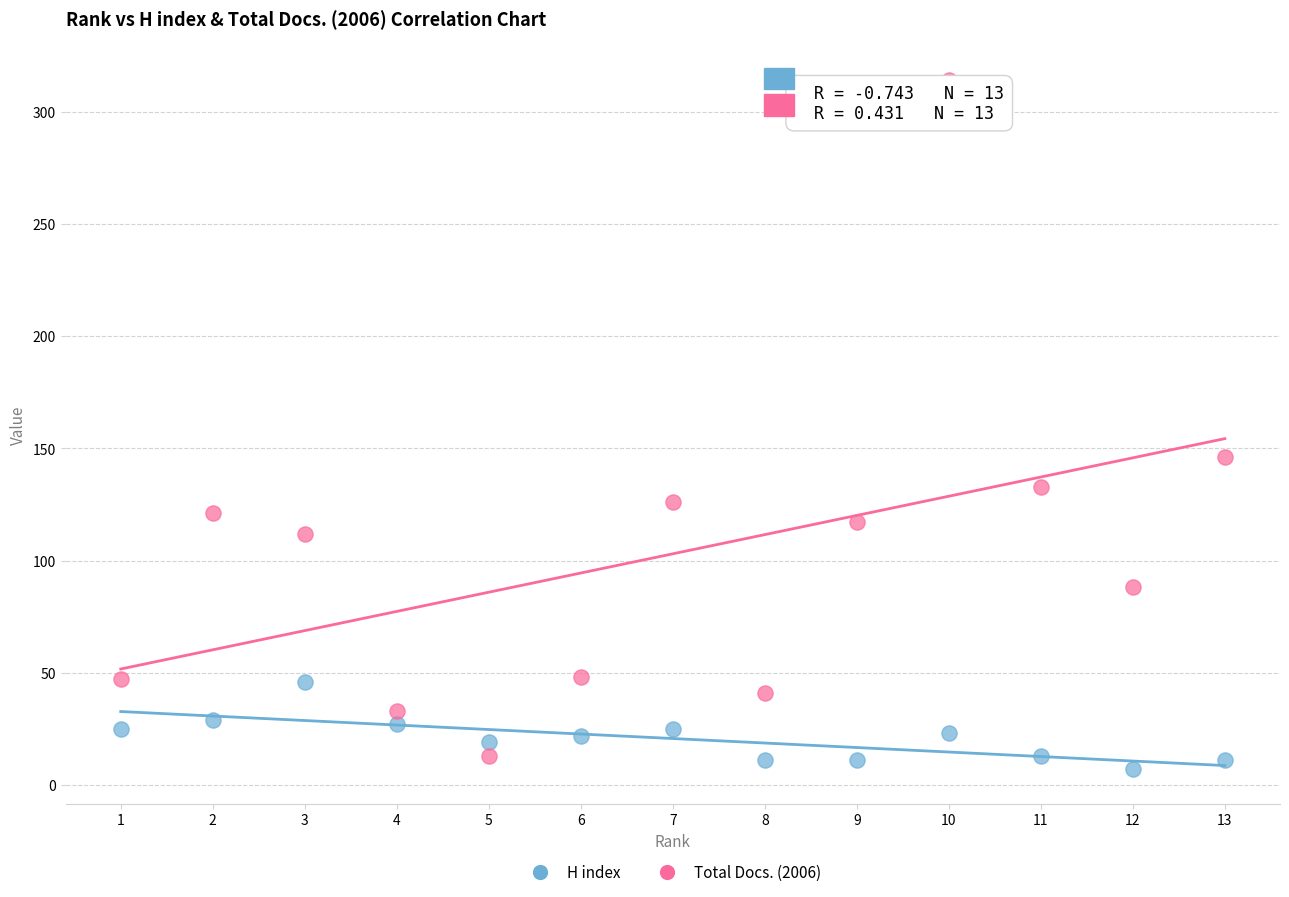

Across all data points, what is the range of Y values (max minus min)?

307